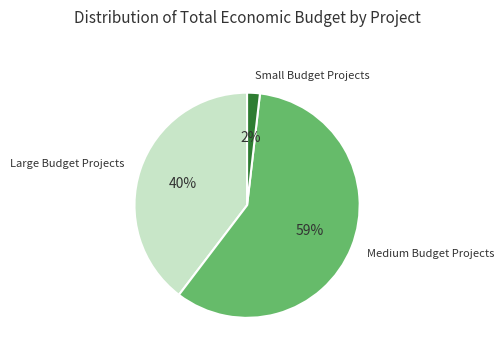

Does any single category account for the majority?

Yes